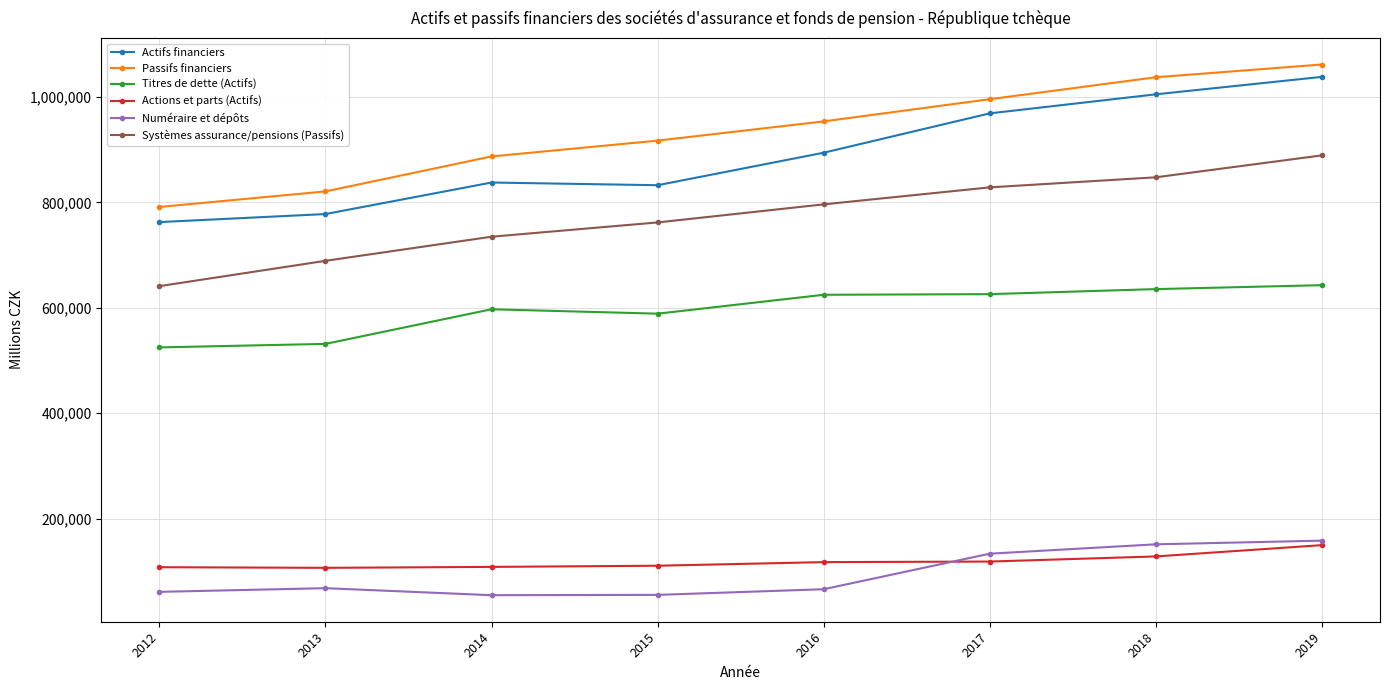

The value of Actifs financiers at 2014 is 1152352.7. True or false?

False